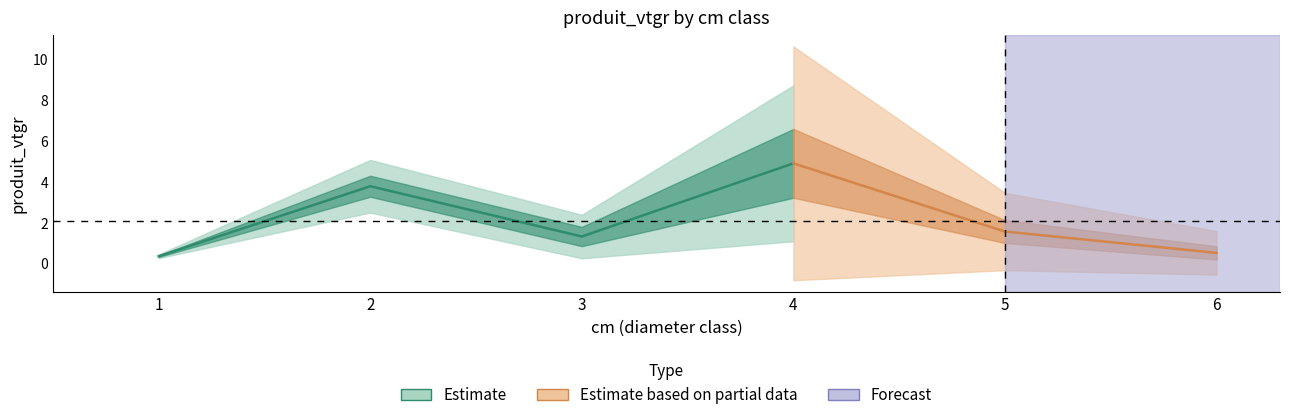

The value of CHENE_produit_vtgr at 5 is 3.9. True or false?

False